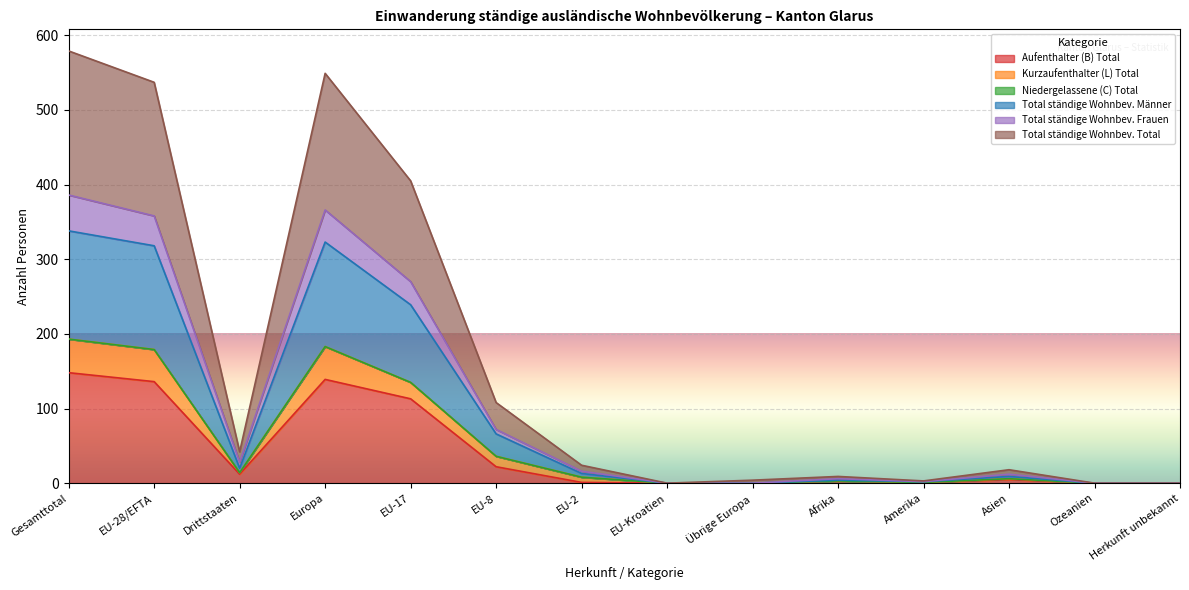

How many lines are shown in the chart?

6